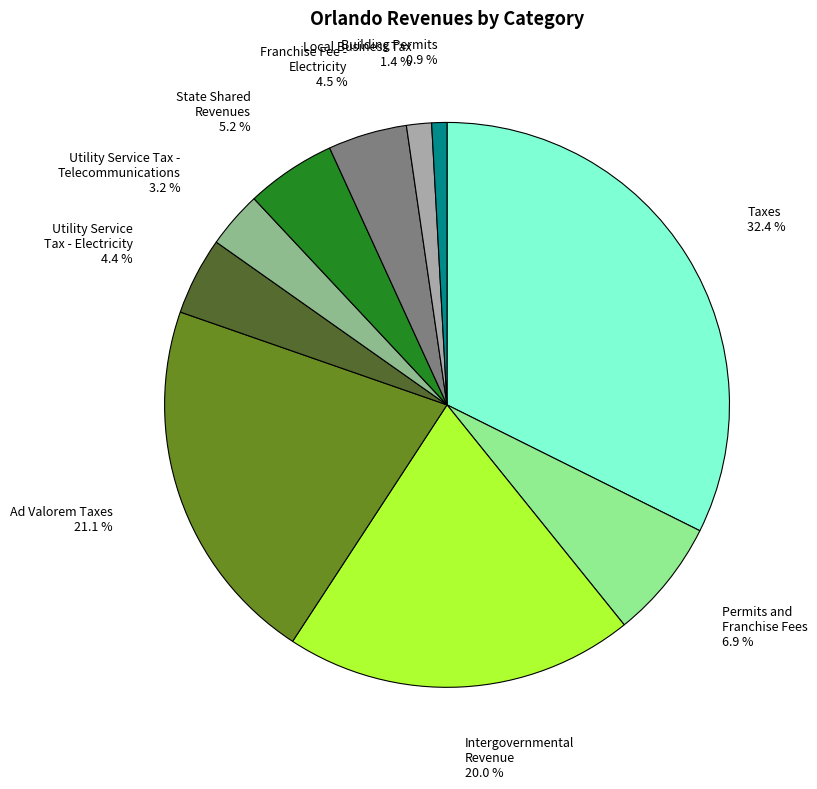

What is the largest slice in the pie chart?

Taxes